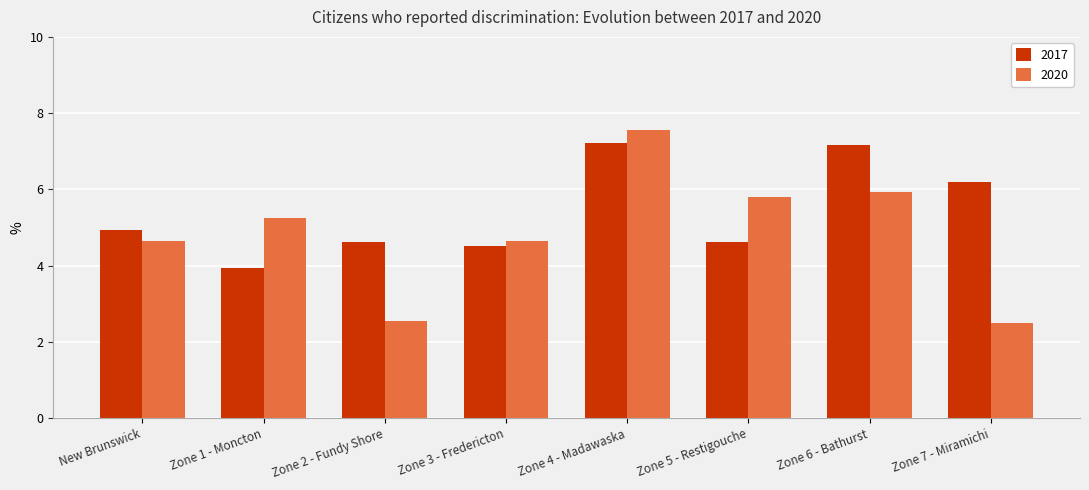

Rank the series at New Brunswick from highest to lowest value.

2017, 2020